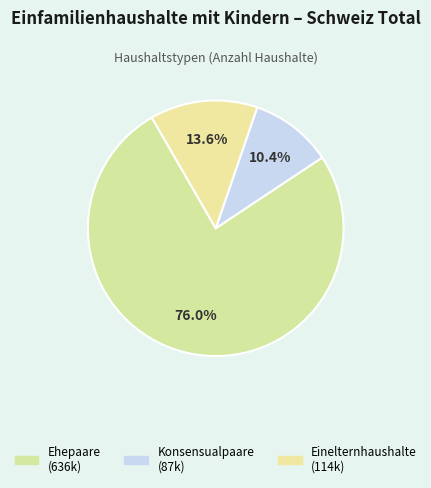

How many slices are in this pie chart?

3